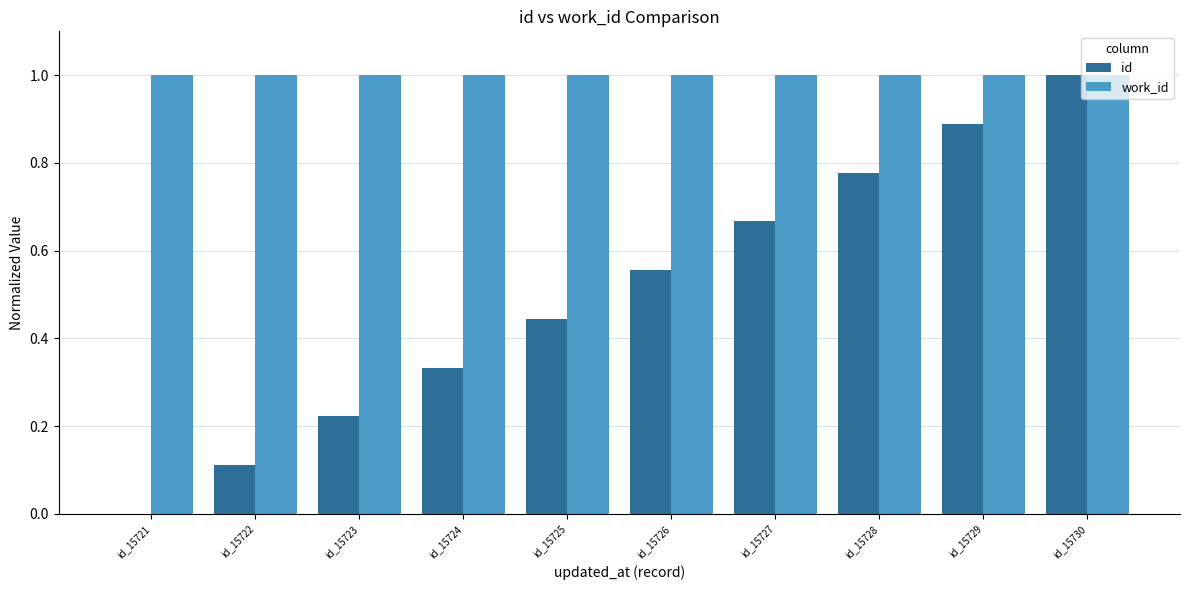

What is the highest value of the work_id series?

1.0